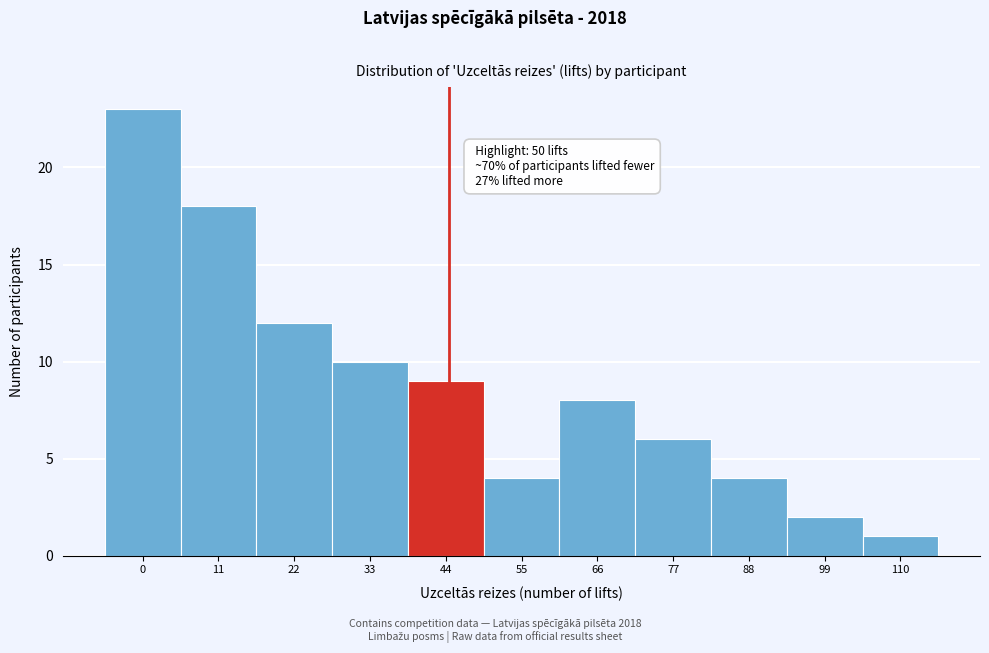

Reading left to right, what are all the values shown in this chart?

0=23	11=18	22=12	33=10	44=9	55=4	66=8	77=6	88=4	99=2	110=1